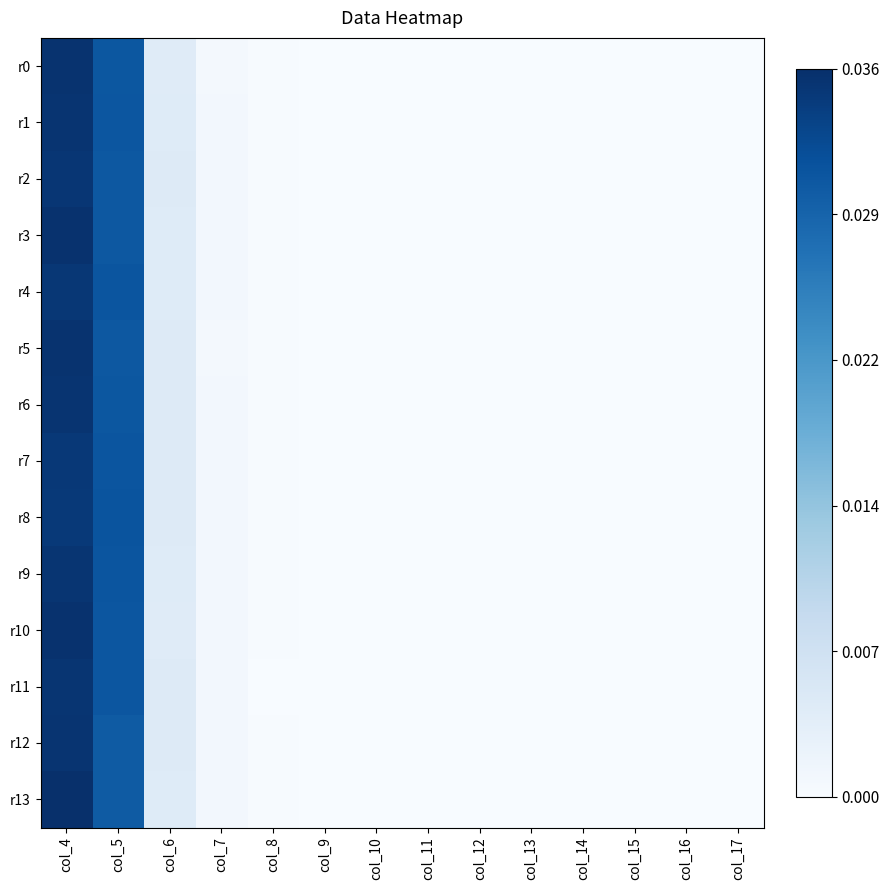

How many categories are shown in the chart?

14